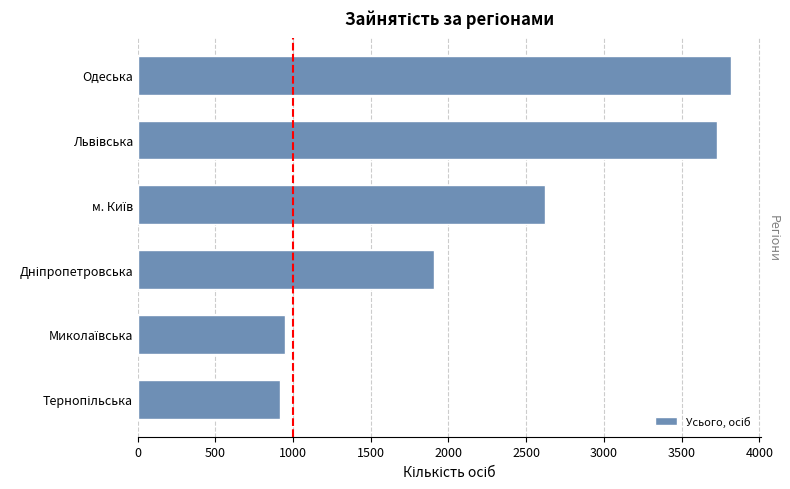

What is the sum of all values?

13934